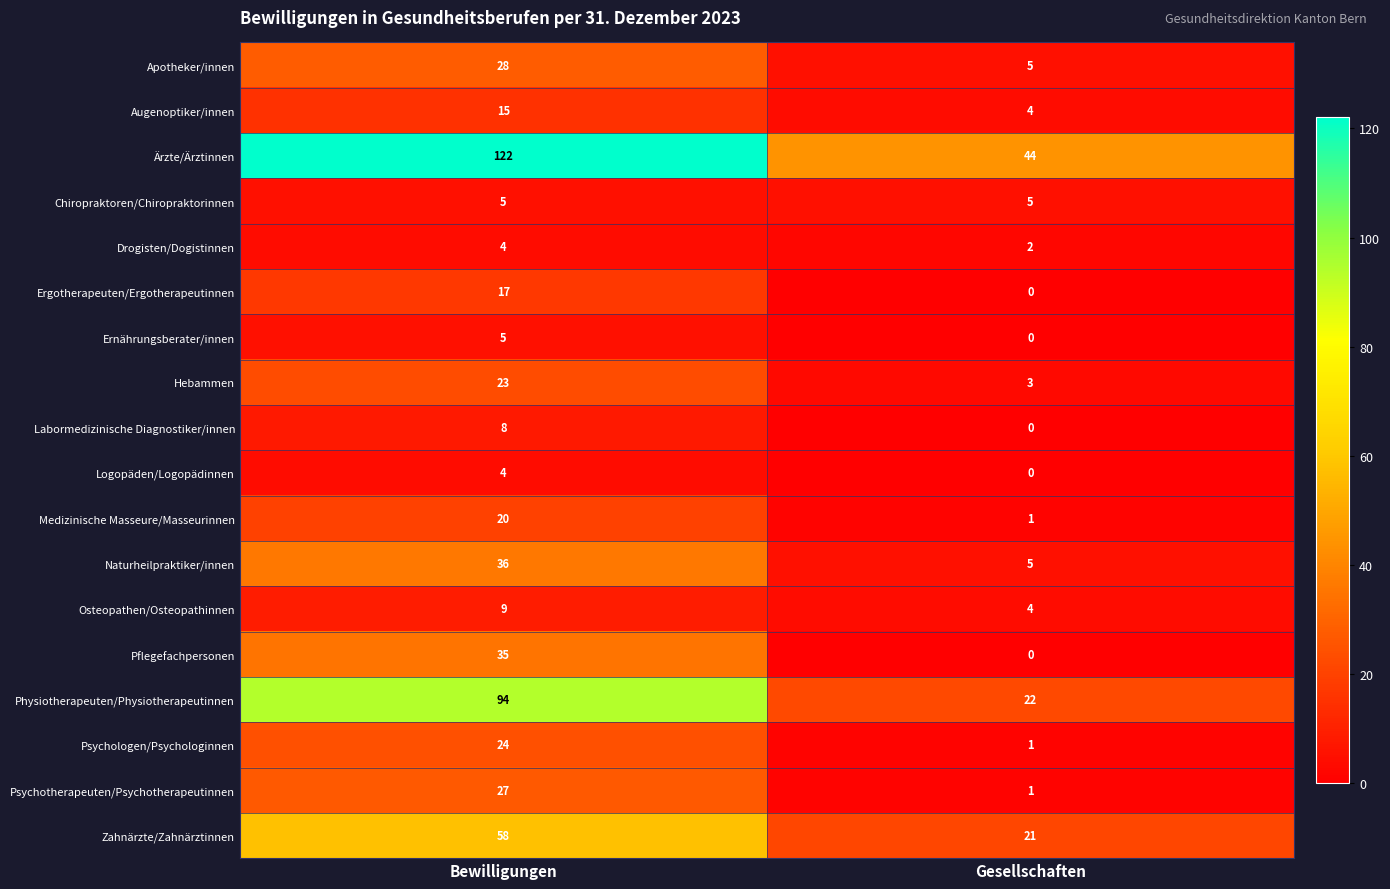

At how many categories does at least one series exceed 118?

1